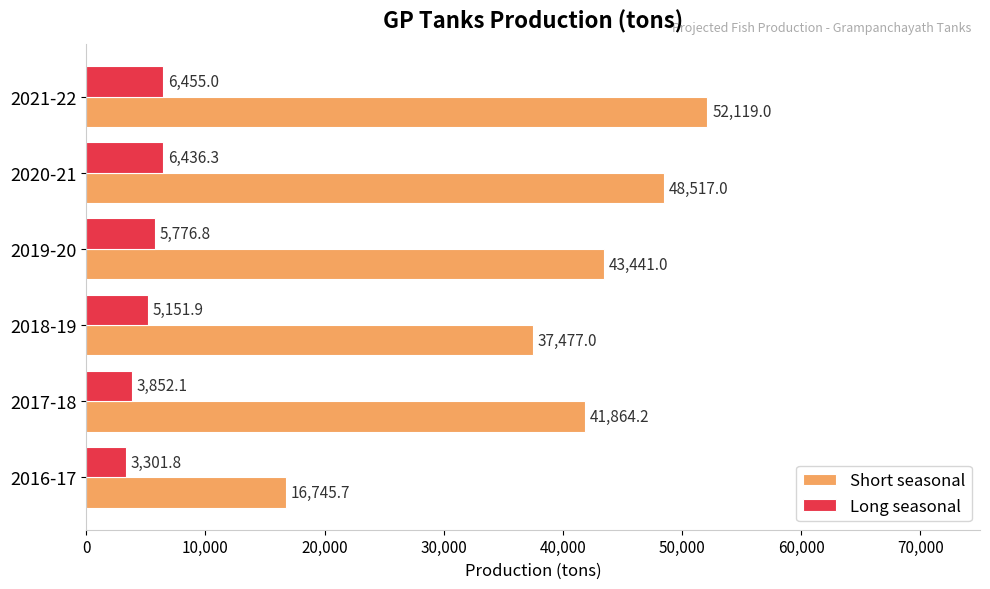

The Short seasonal series shows 41864.2 at 2017-18. True or false?

True